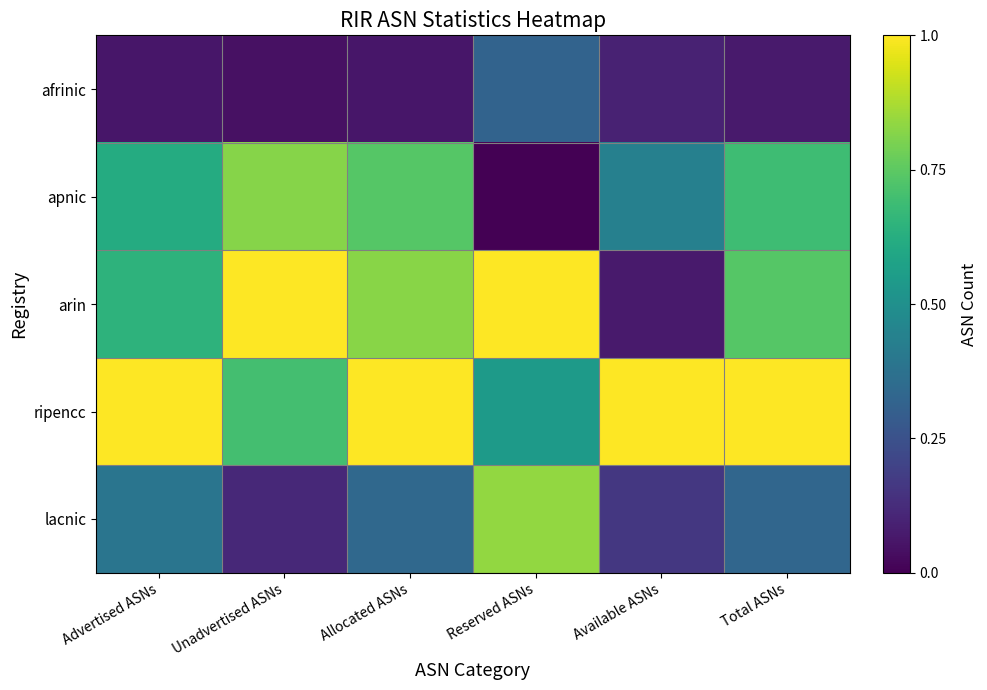

Rank the series at Reserved ASNs from lowest to highest value.

apnic, afrinic, ripencc, lacnic, arin